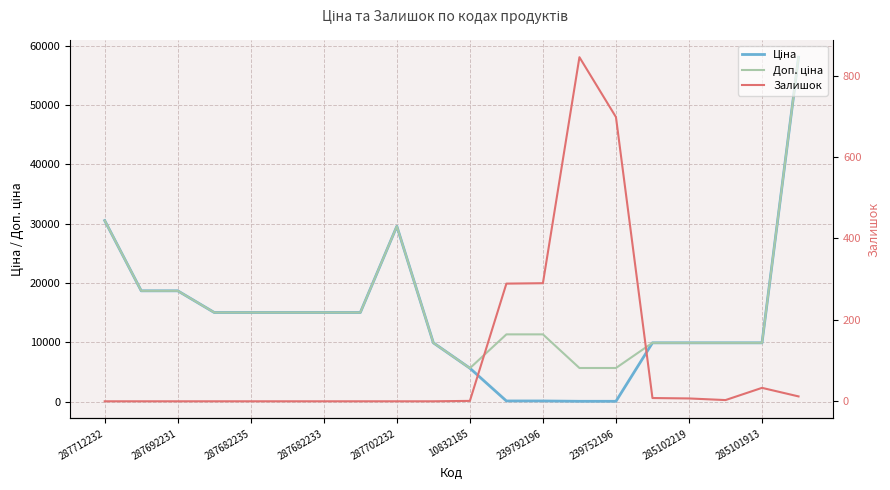

Is the value of Ціна at 285101913 greater than the value of Залишок at 10?

Yes